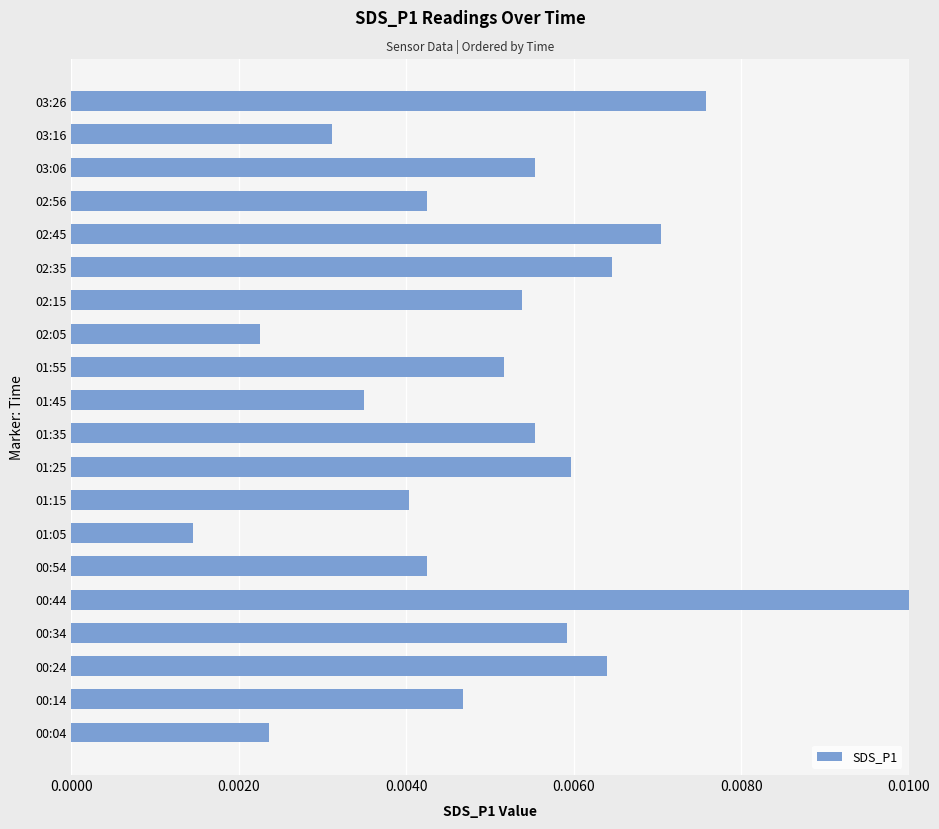

Which category has the highest value across all series?

00:44